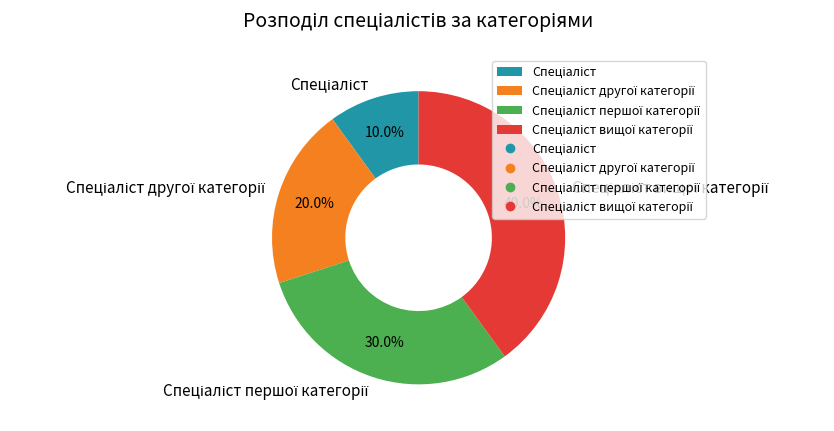

Count the number of slices in the pie.

4